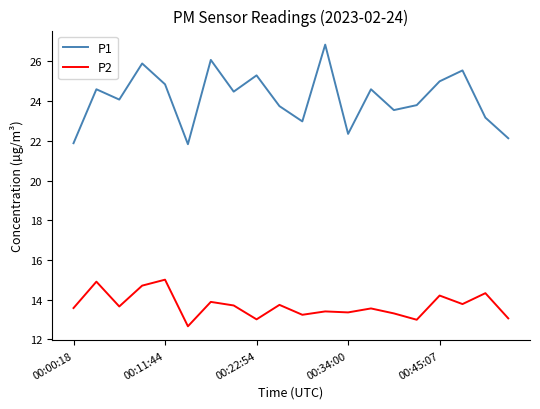

Which series has the largest range (max minus min)?

P1